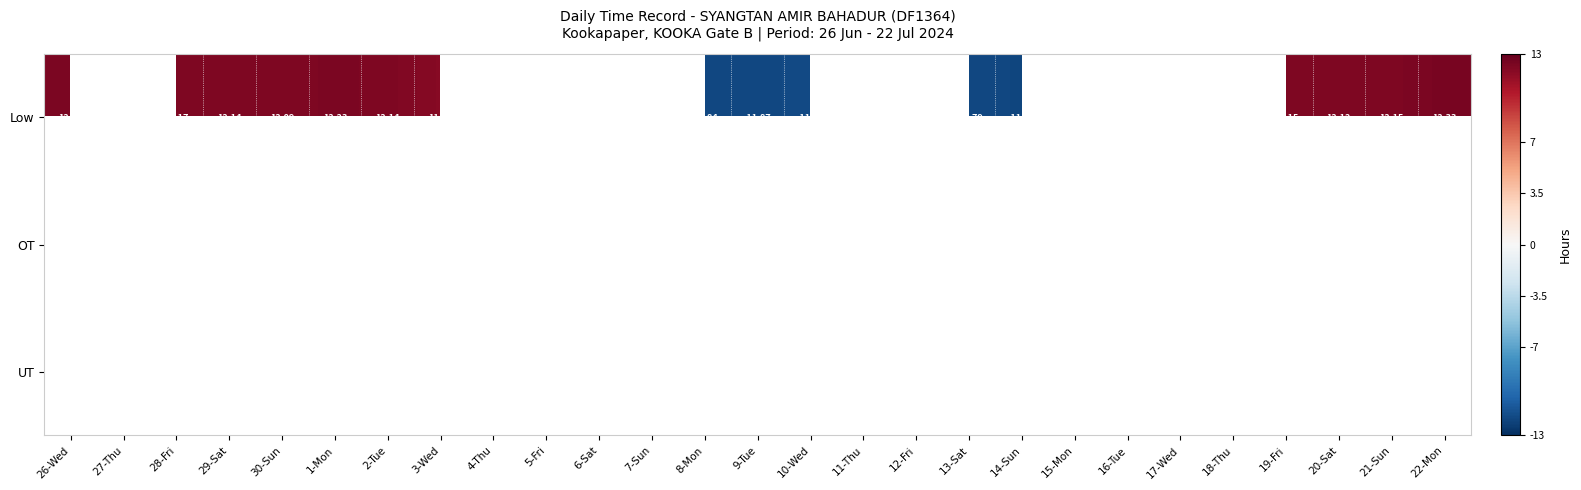

Which series changed the most between 26-Wed and 17-Wed?

Low